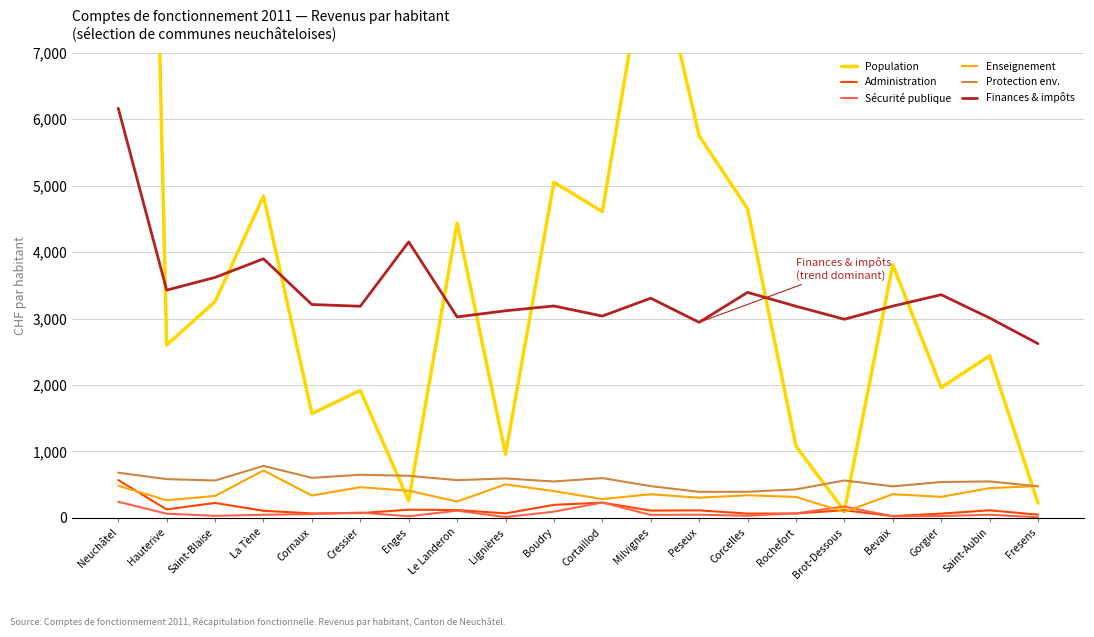

Which series ends up on top after the final intersection of Enseignement and Administration?

Enseignement